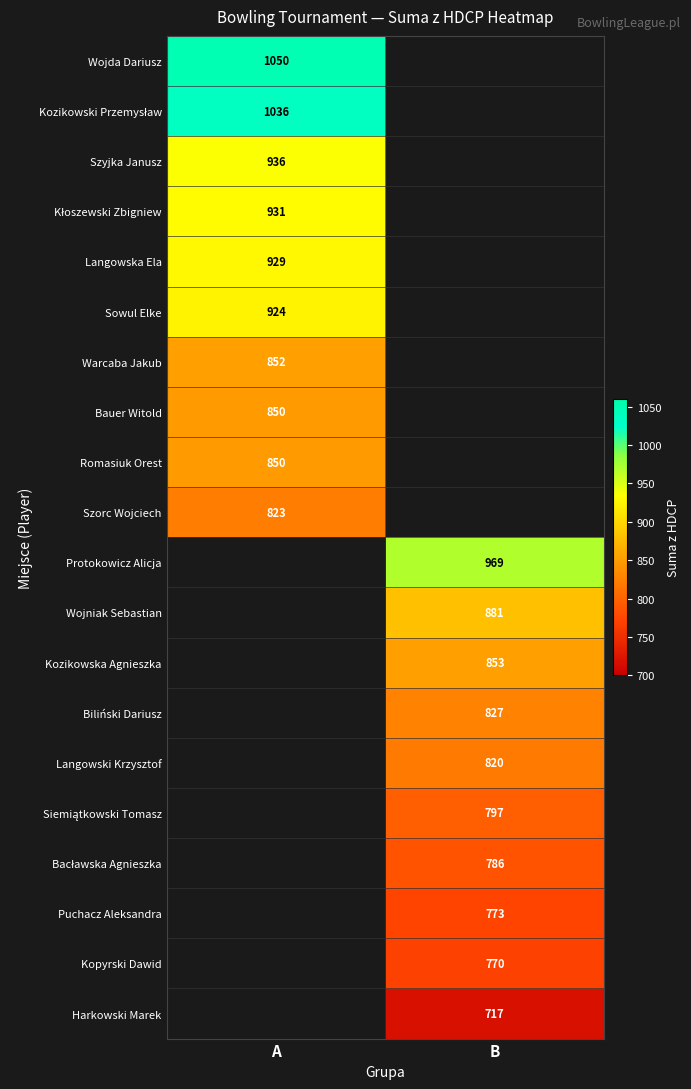

At how many categories does at least one series exceed 765?

2